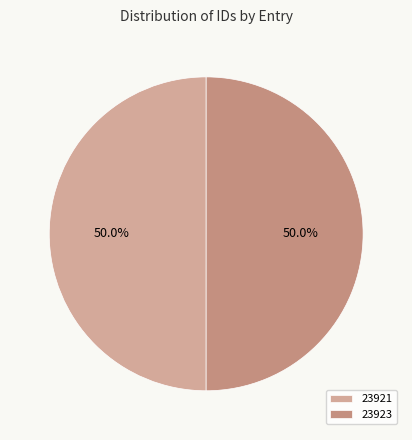

How much of the chart is everything except 23921?

50.0%